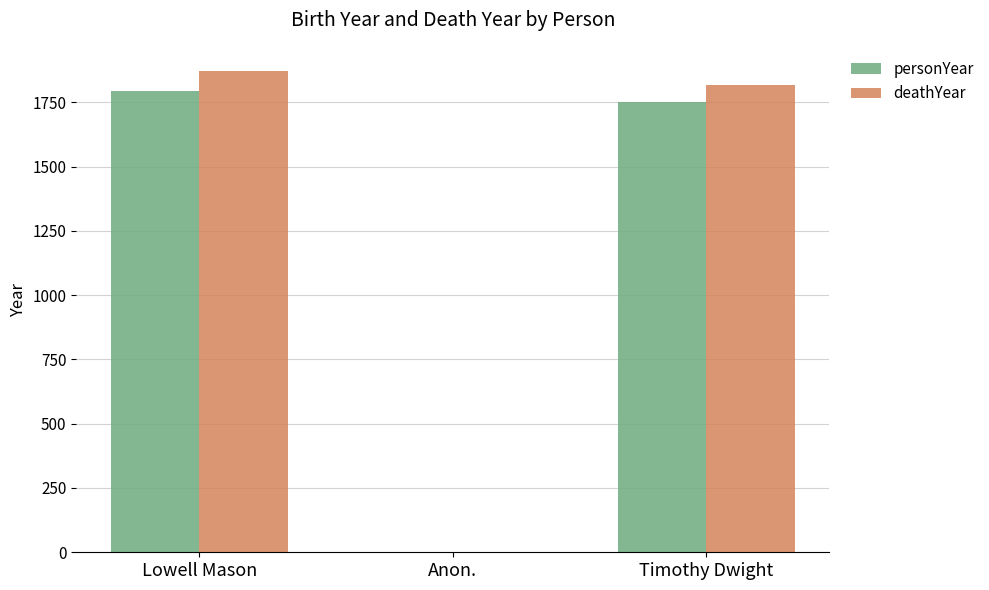

At which category is the sum across all series the highest?

Lowell Mason